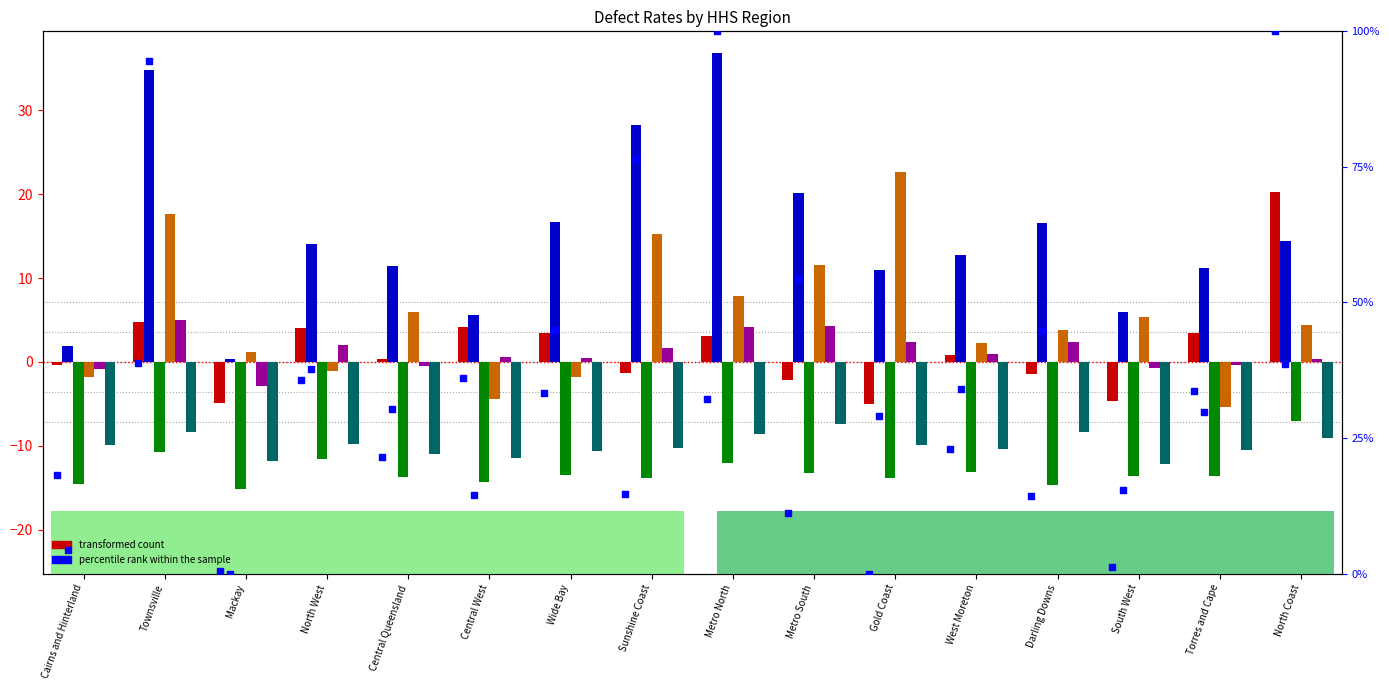

At how many categories does at least one series exceed -9?

16